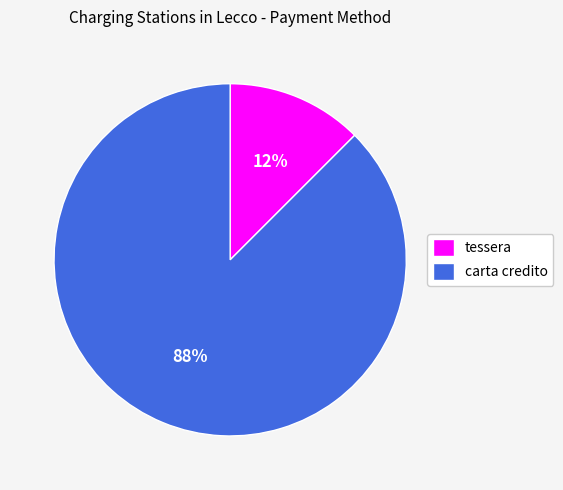

Is there any slice that represents more than half of the pie?

Yes